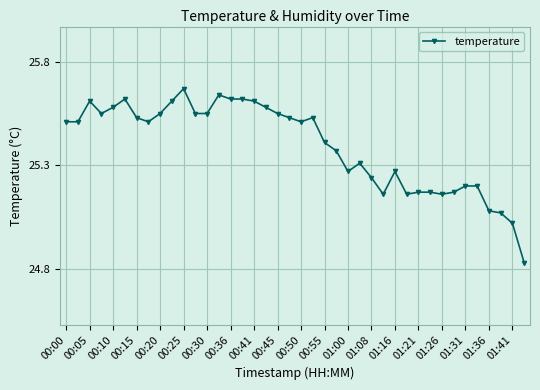

What is the difference between the second highest and minimum values?

0.8